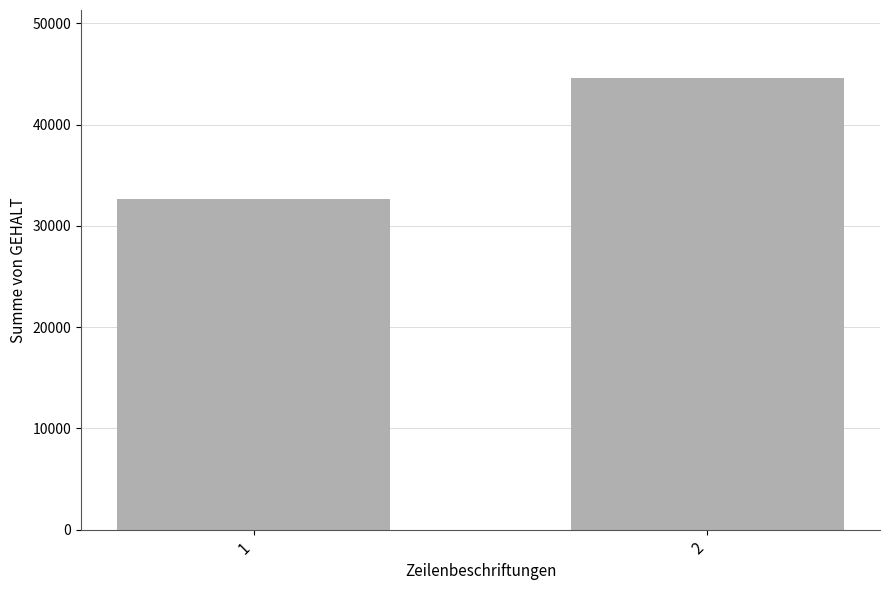

Reading left to right, extract all data points from this chart.

1=32641	2=44631